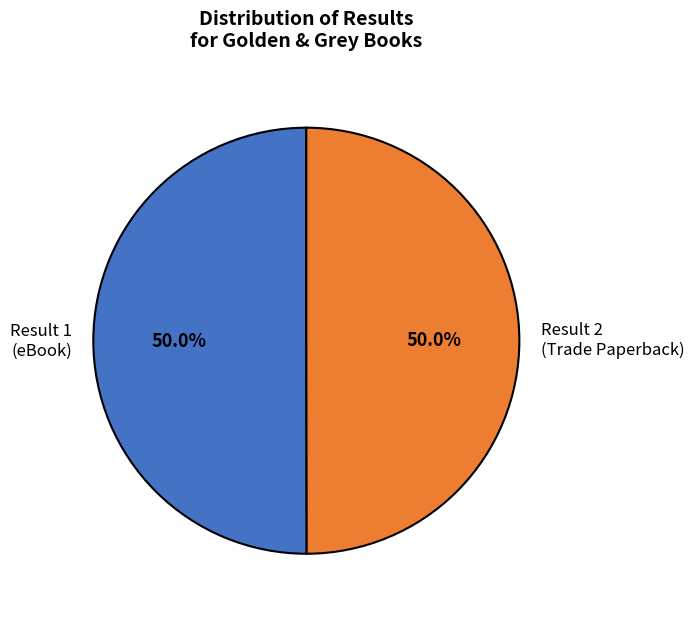

Approximately how many times larger is the value at Result 2 (Trade Paperback) compared to Result 1 (eBook)?

1.0